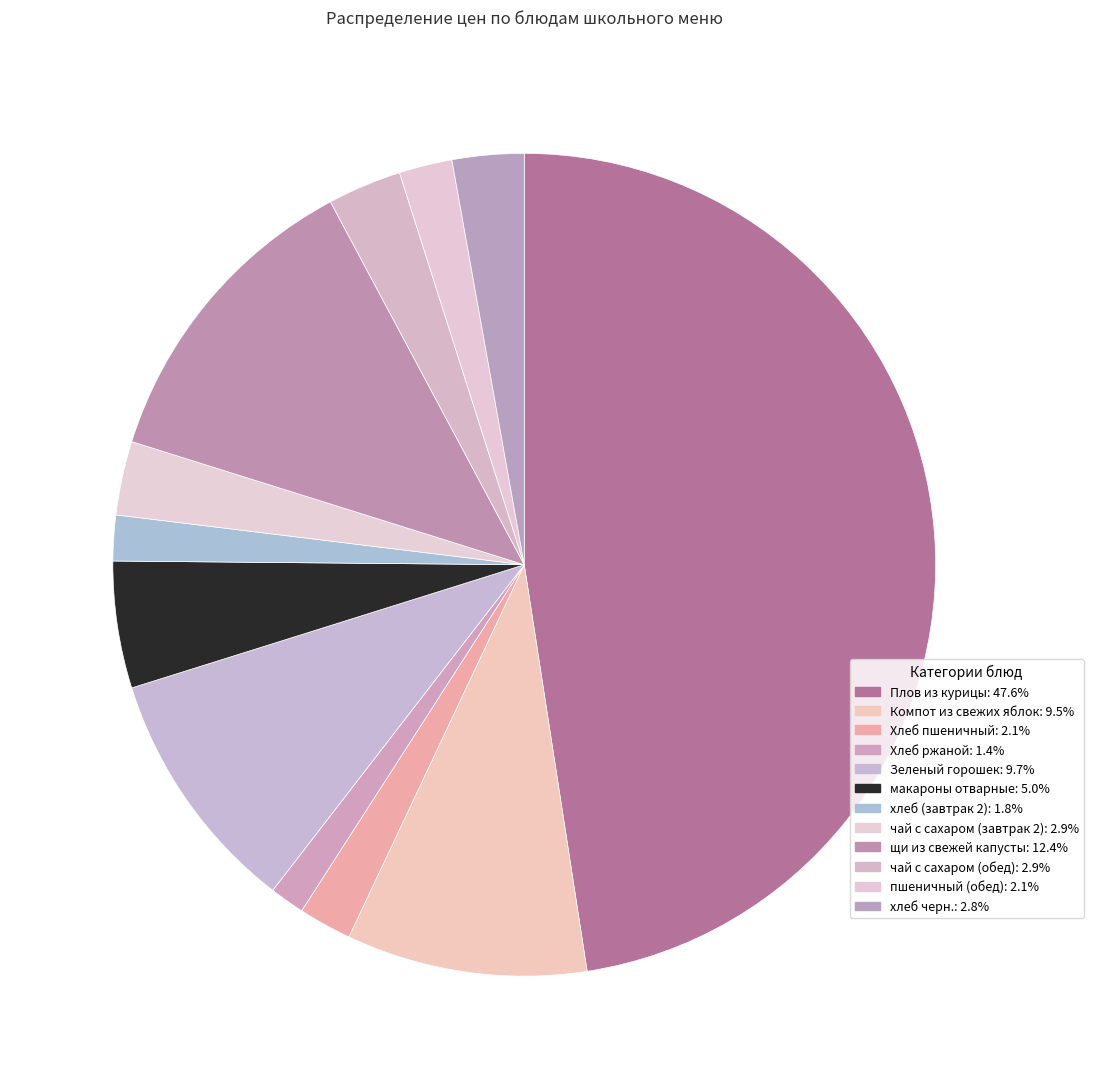

Combined, what portion of the pie is чай с сахаром (завтрак 2) and чай с сахаром (обед)?

5.8%